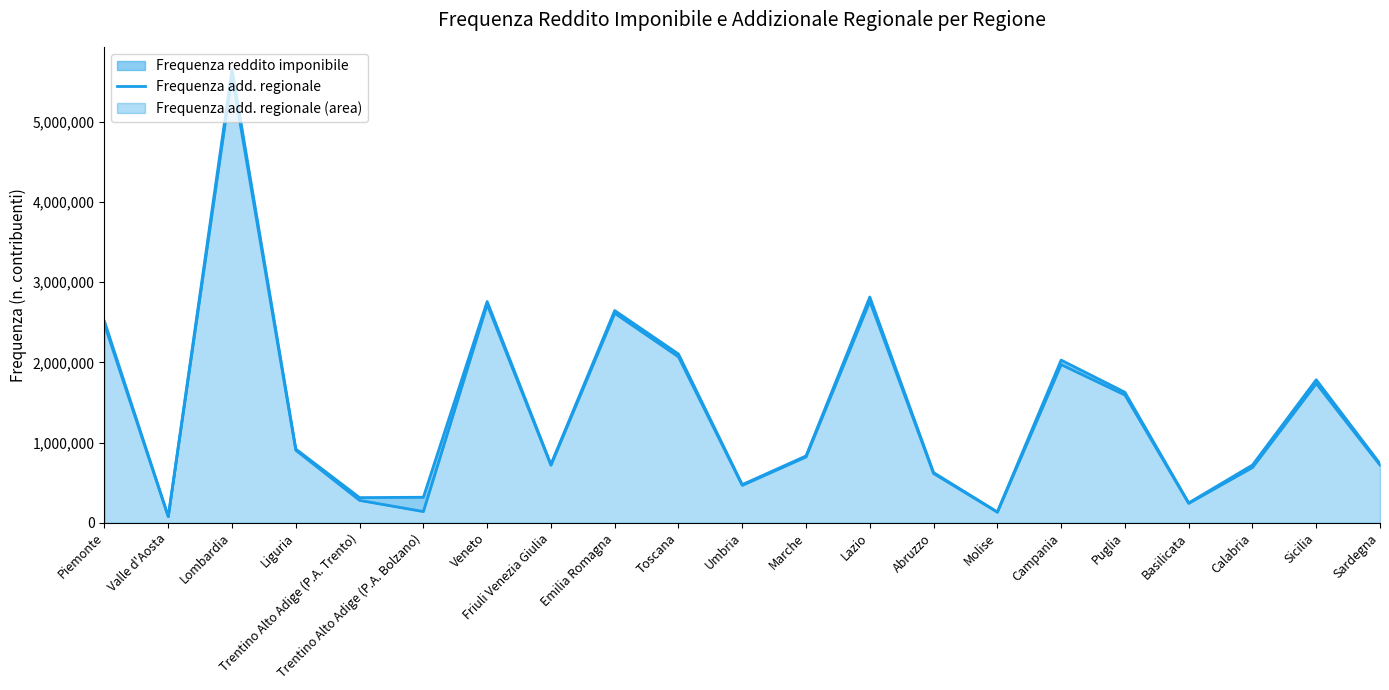

What is the difference between the maximum and second lowest values in the Frequenza add. regionale series?

5441755